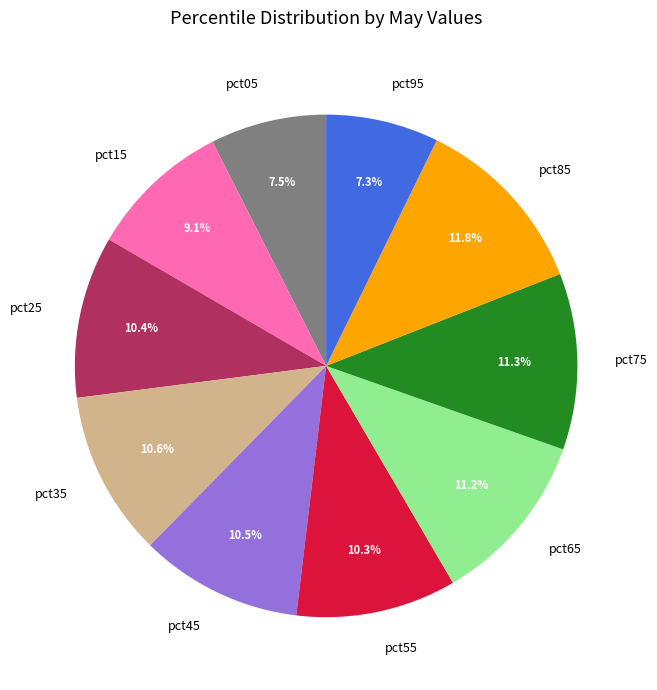

To the nearest percent, what percentage of the pie is pct65?

11%